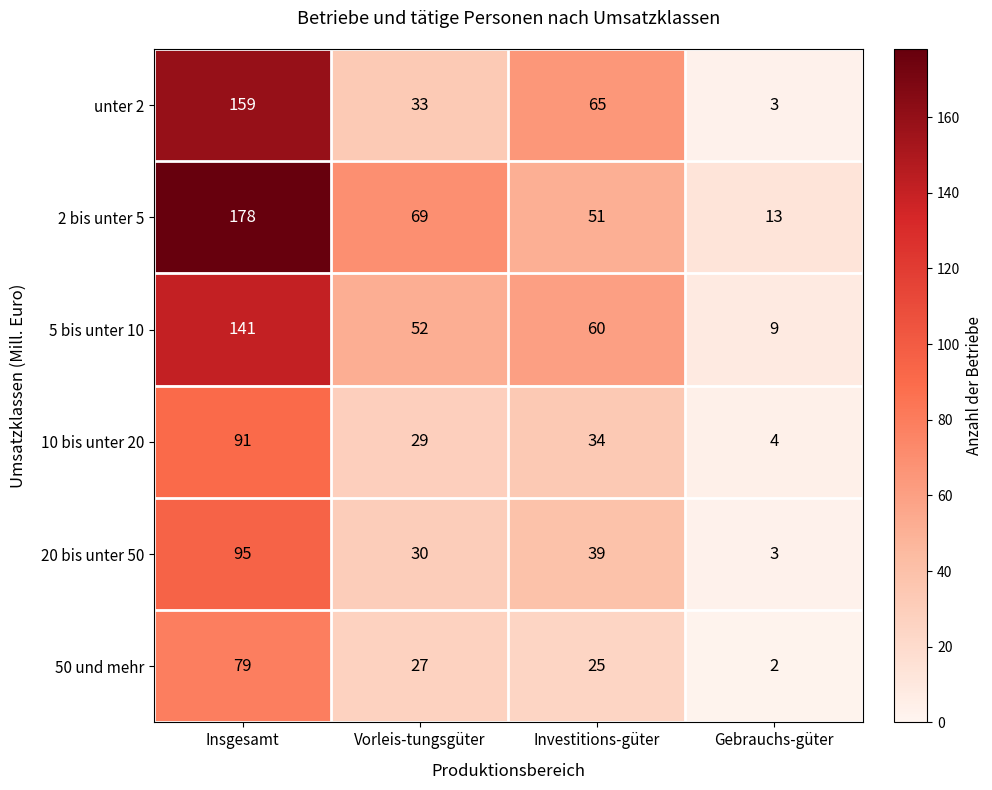

What is the total value across all series at Investitions-güter?

274